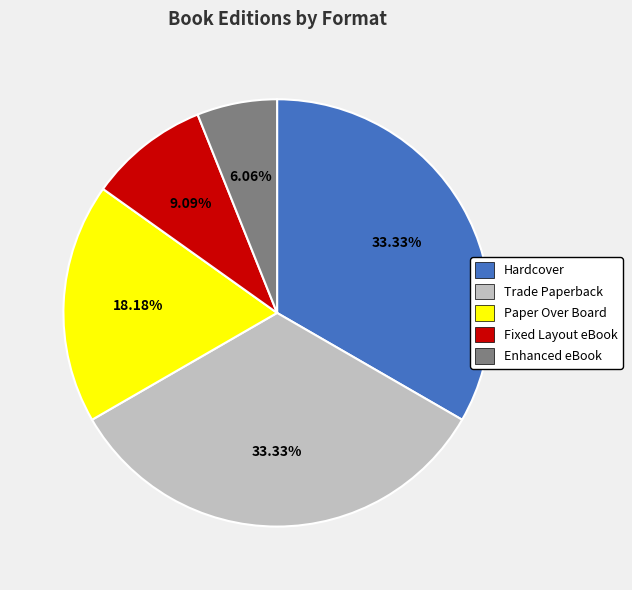

Do Enhanced eBook and Trade Paperback together represent more than half of the pie?

No